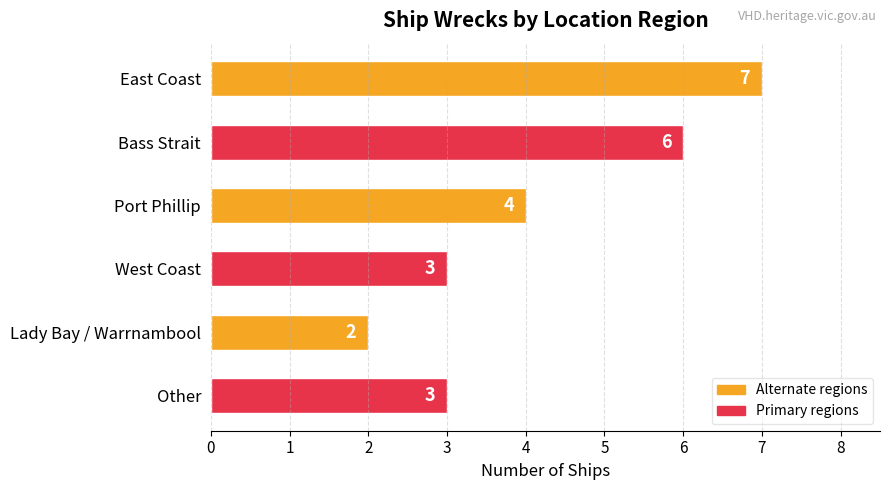

The value at West Coast is 1. True or false?

False